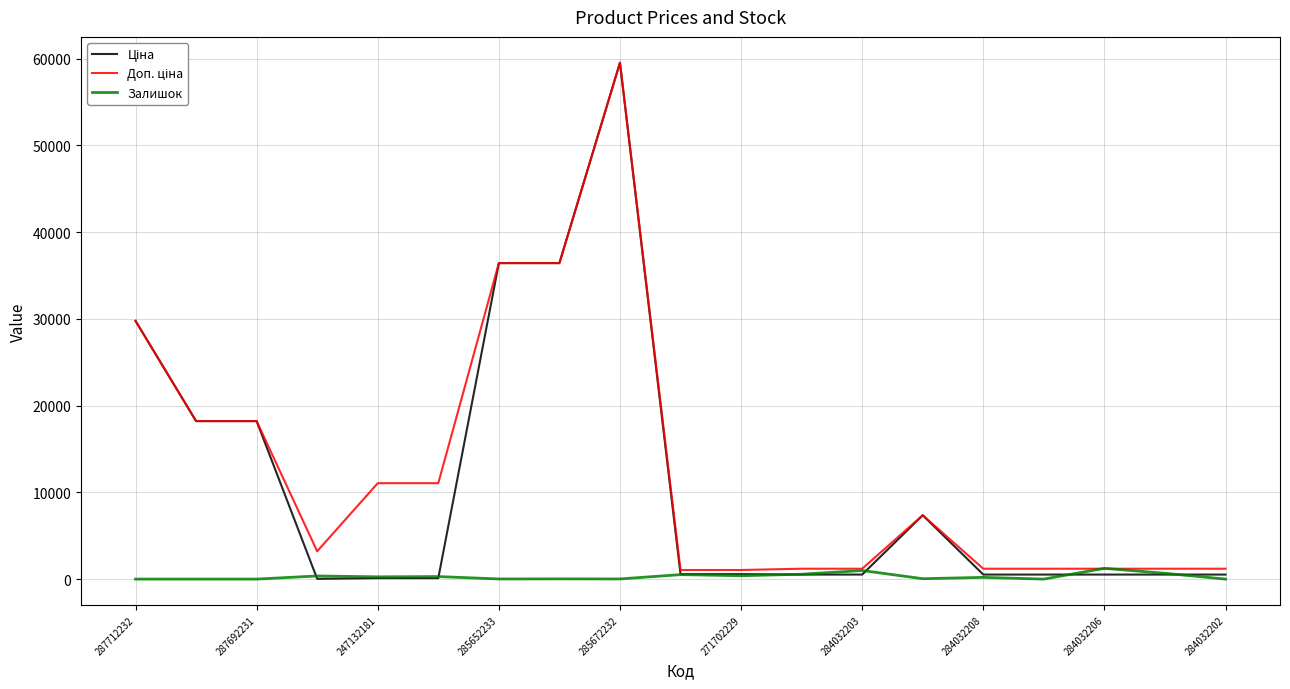

At which category is the sum across all series the highest?

285672232